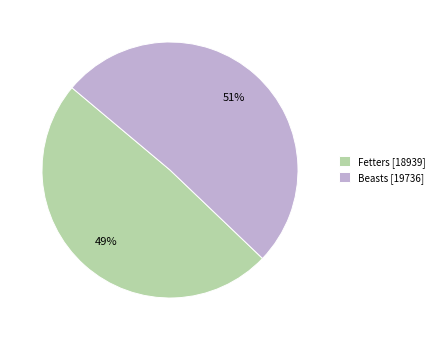

Do Beasts and Fetters together represent more than half of the pie?

Yes